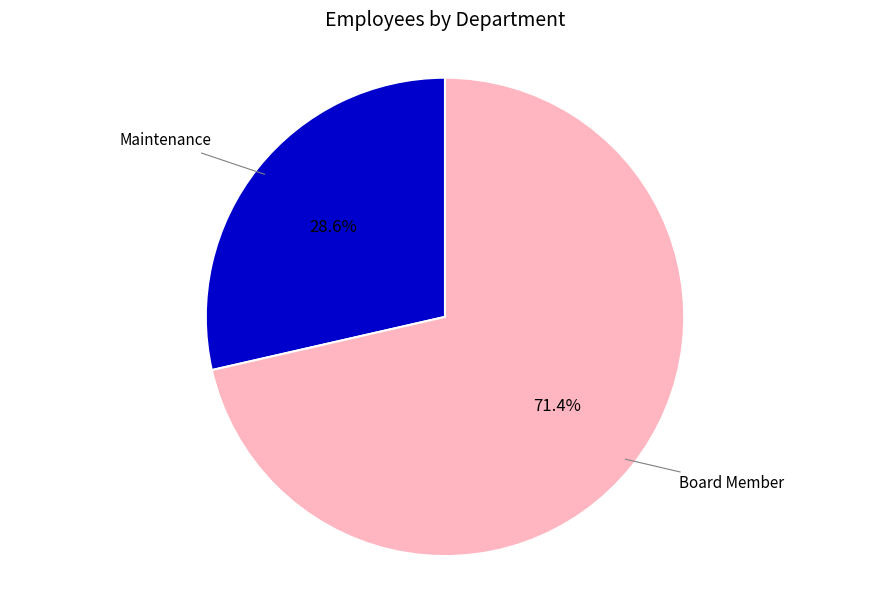

What is the total percentage of Board Member and Maintenance?

100.0%